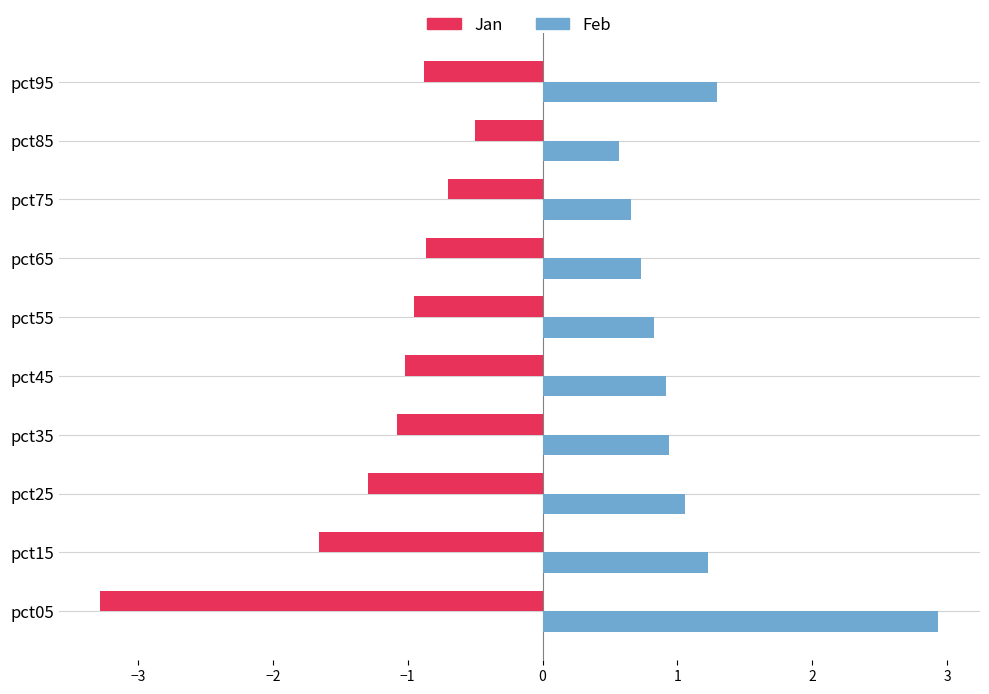

What is the spread (max minus min) of values at pct55?

1.8